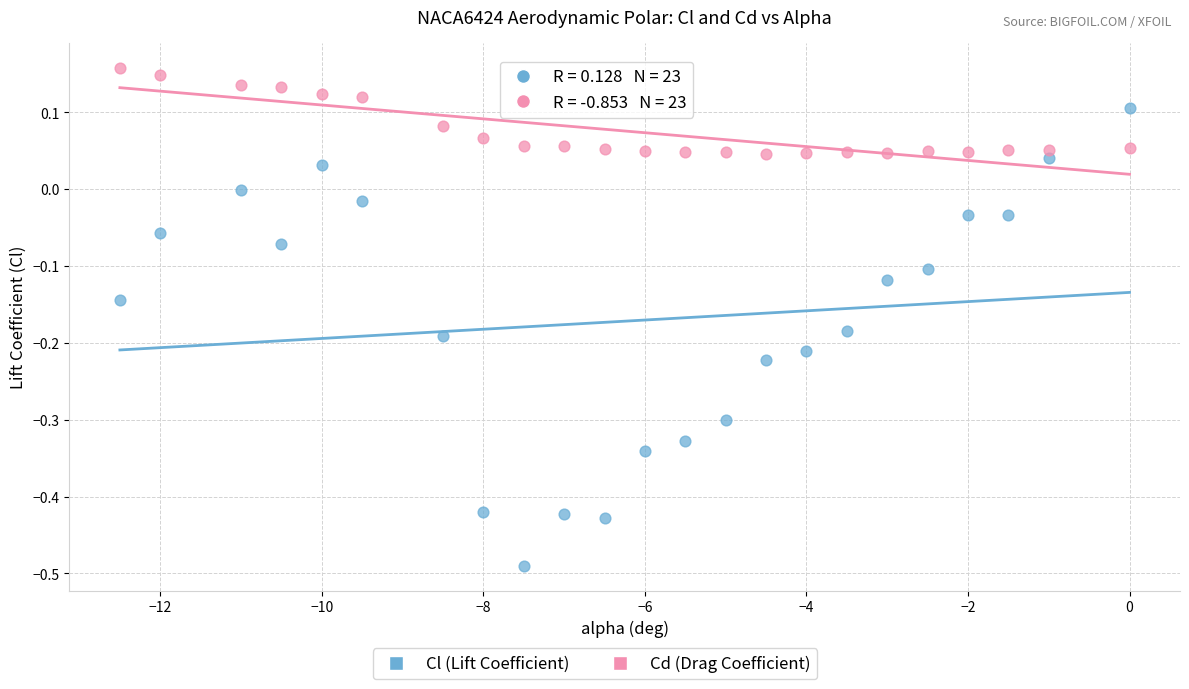

Which series contains the highest Y value?

Cd (Drag Coefficient)